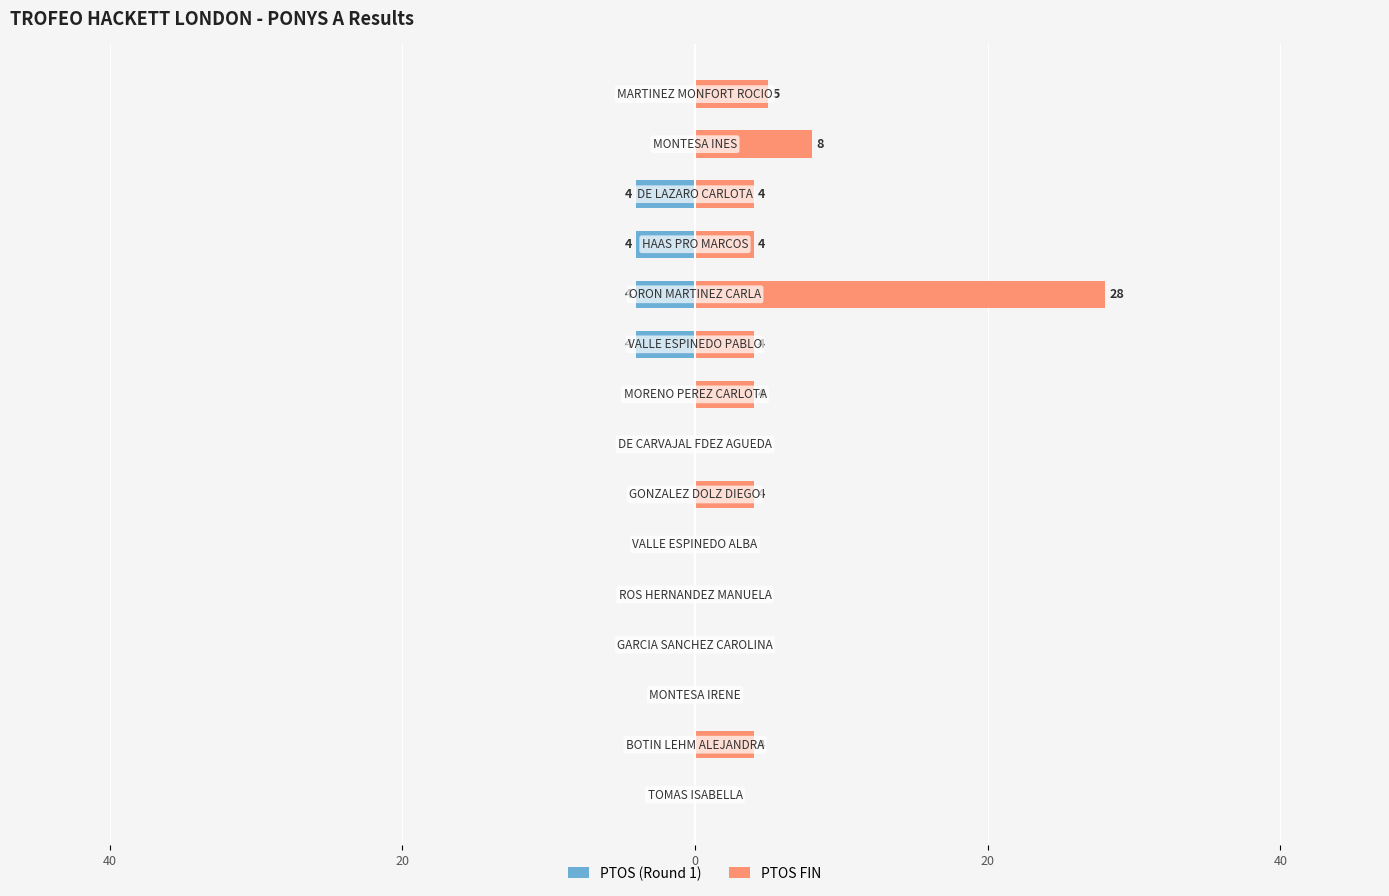

Are the bars grouped side by side (vs. stacked)?

Yes